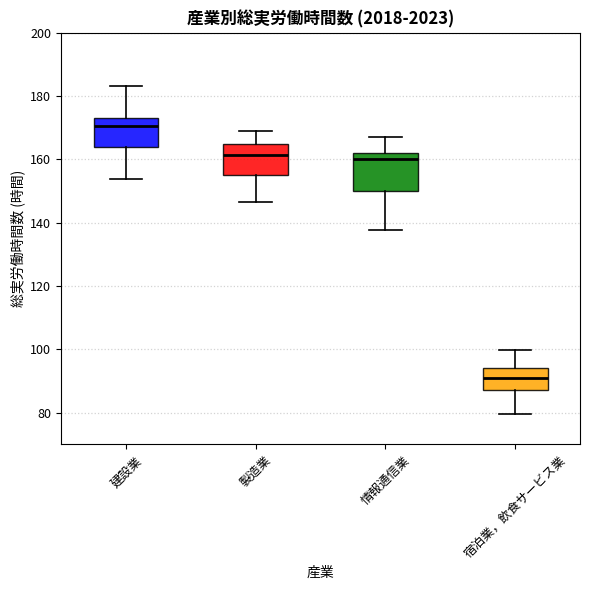

Reading left to right, transcribe this box plot: for each box, give where its median line is, the range the box spans, and where its two whiskers end, as read against the y-axis. The values are not printed on the chart, so give them approximately, as read against the axis.

建設業: median 170, box 164 to 174, whiskers 154 to 184
製造業: median 162, box 154 to 164, whiskers 146 to 168
情報通信業: median 160, box 150 to 162, whiskers 138 to 168
宿泊業，飲食サービス業: median 90, box 88 to 94, whiskers 80 to 100